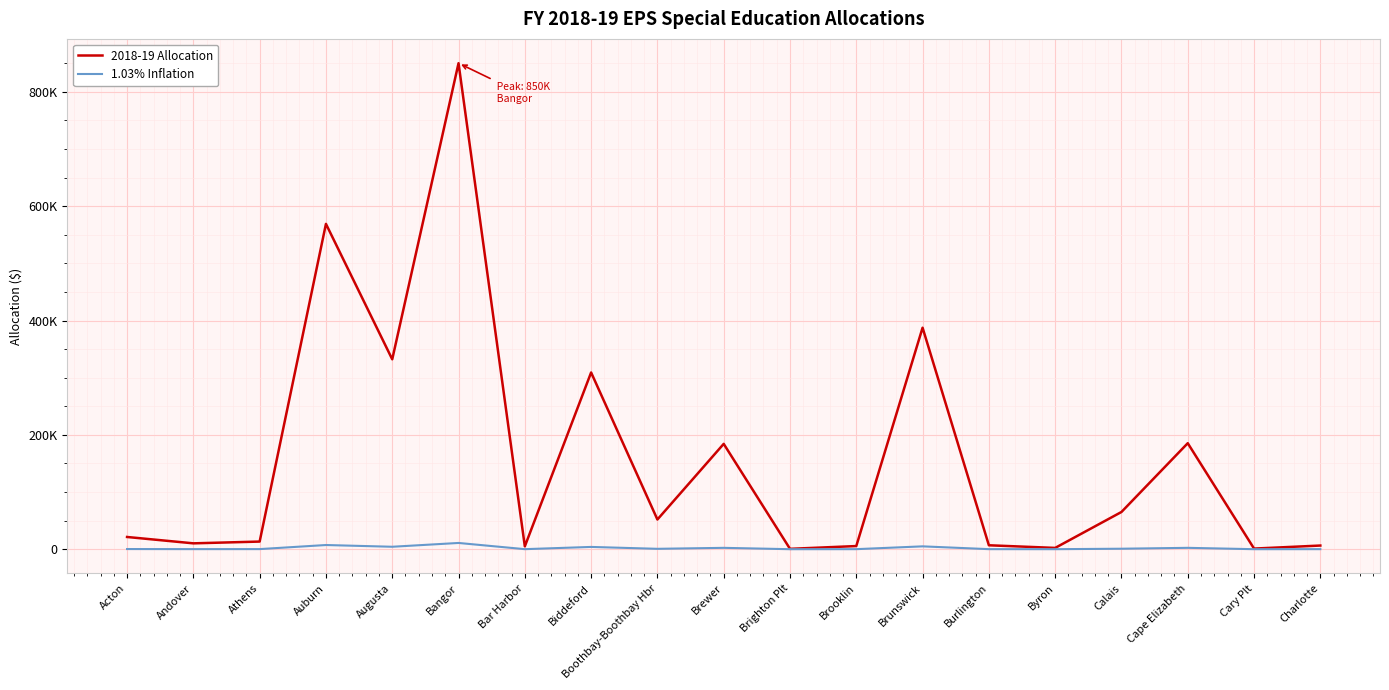

What is the highest value of the 2018-19 Allocation series?

850257